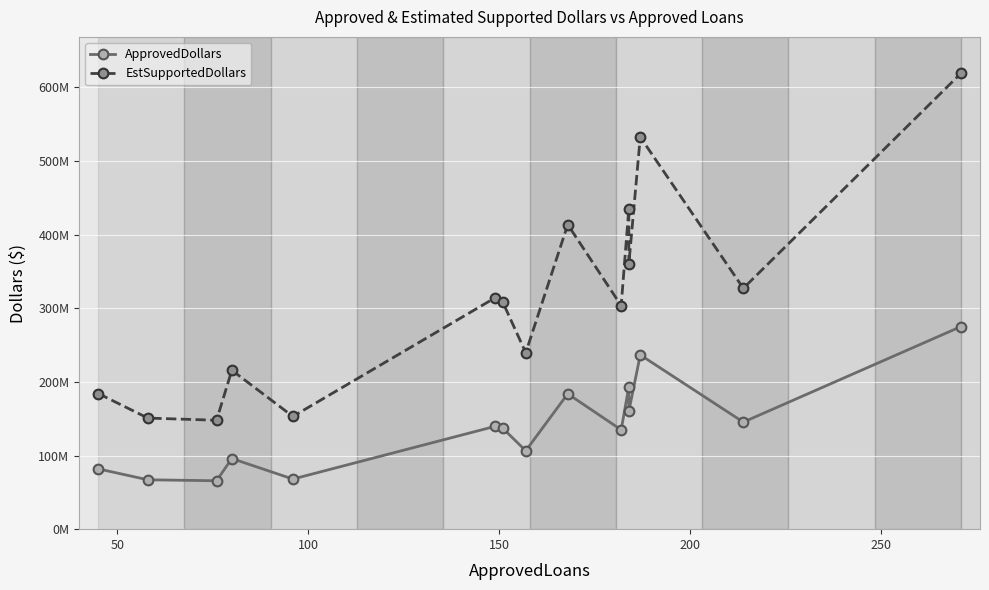

What is the value of the EstSupportedDollars point at the 3rd from the left?

147870000